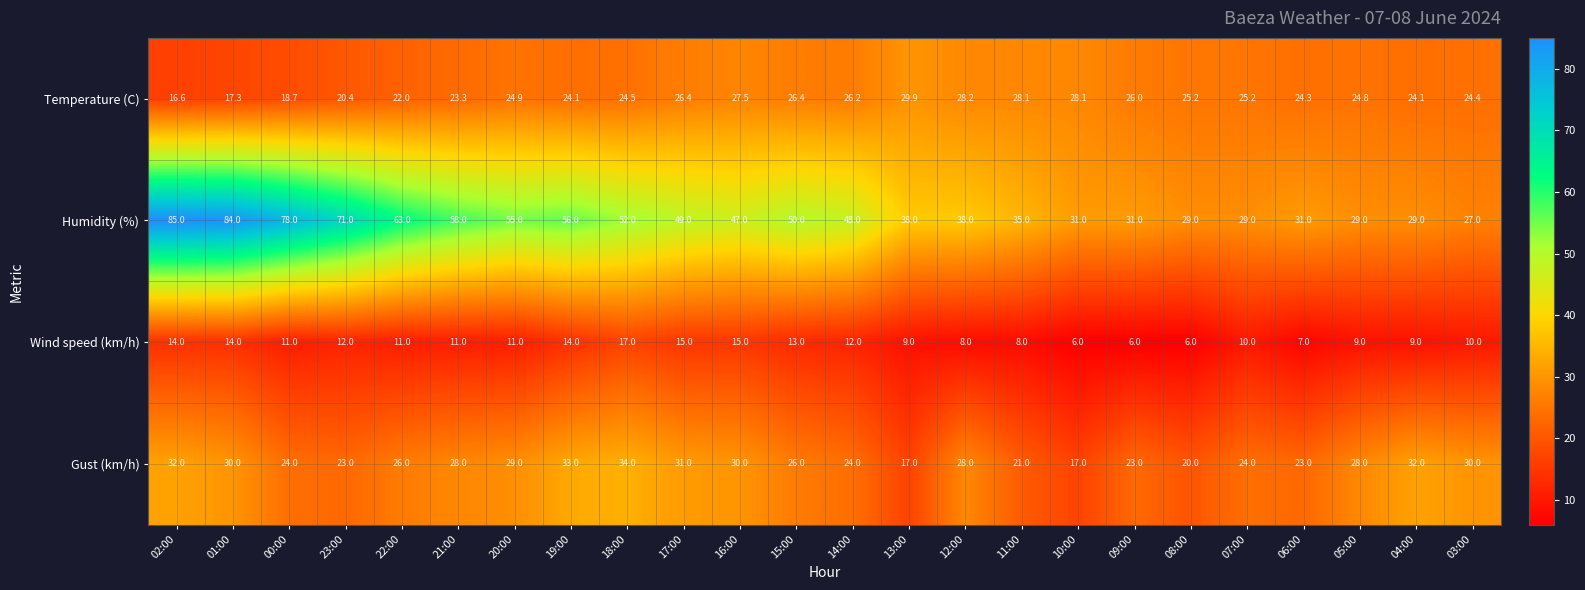

Where does the Humidity (%) series first go above 48?

02:00